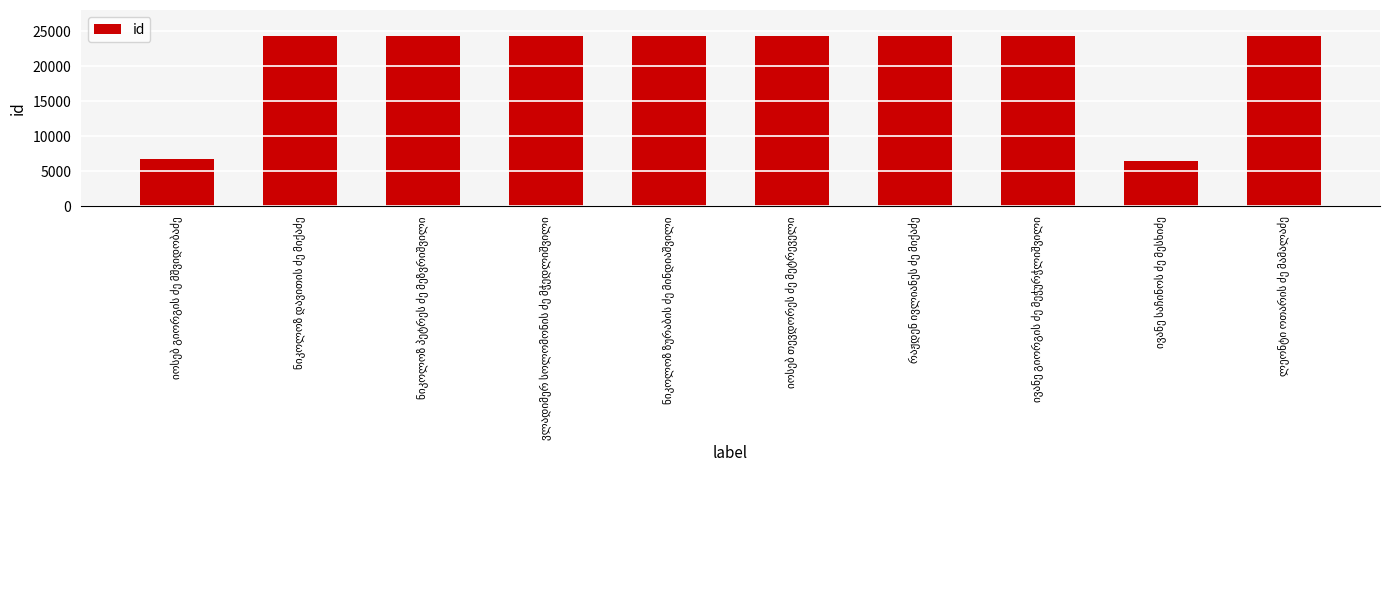

What is the difference between the maximum and second lowest values?

17663